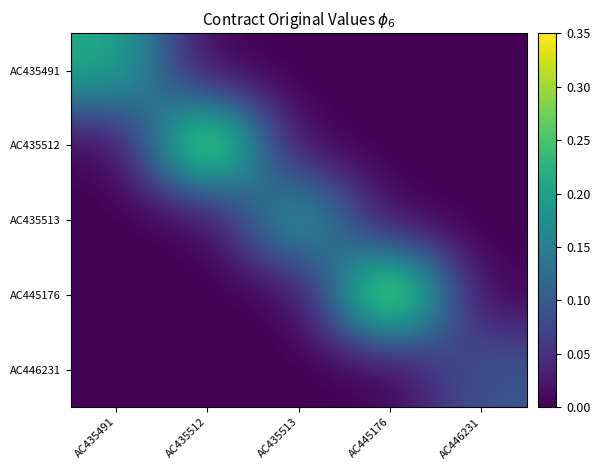

Which series has the widest spread of values?

AC445176